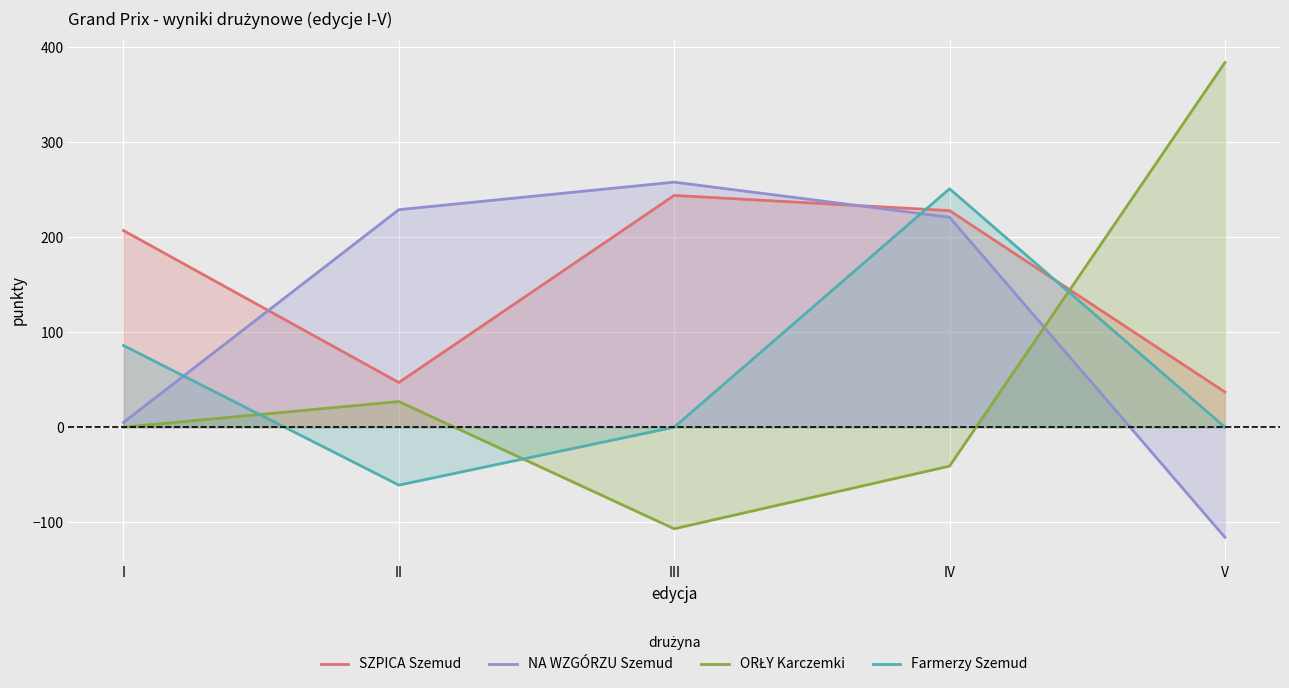

What is the value of the SZPICA Szemud point at the 4th from the left?

228